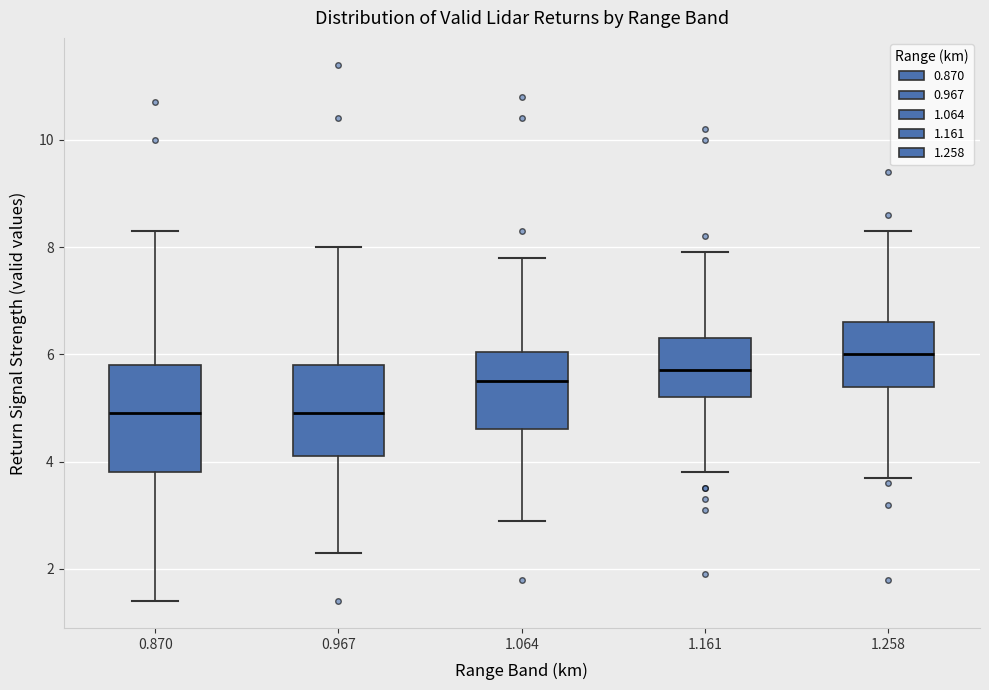

Reading left to right, read every box against the y-axis: the position of its median line, the range the box covers, and the ends of its whiskers. The values are not printed on the chart, so give them approximately, as read against the axis.

0.870: median 5.0, box 3.8 to 5.8, whiskers 1.4 to 8.4
0.967: median 5.0, box 4.2 to 5.8, whiskers 2.4 to 8.0
1.064: median 5.6, box 4.6 to 6.0, whiskers 3.0 to 7.8
1.161: median 5.8, box 5.2 to 6.4, whiskers 3.8 to 8.0
1.258: median 6.0, box 5.4 to 6.6, whiskers 3.8 to 8.4